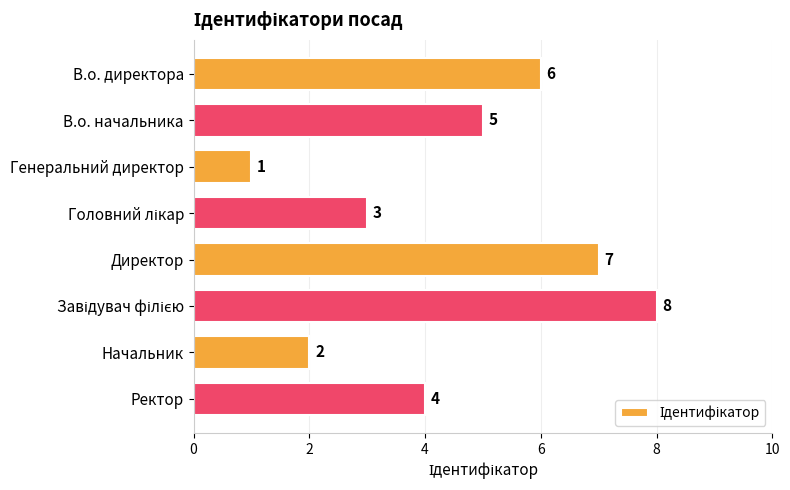

Reading top to bottom, what are all the values shown in this chart?

6	5	1	3	7	8	2	4